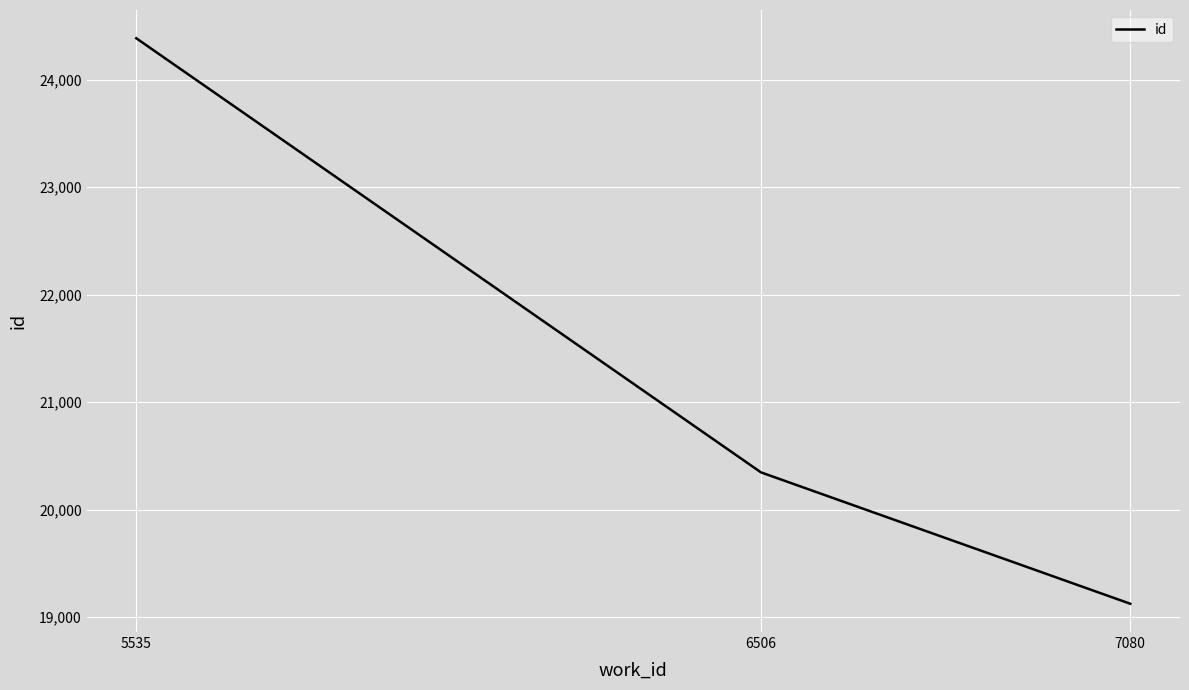

What is the greatest value displayed?

24385